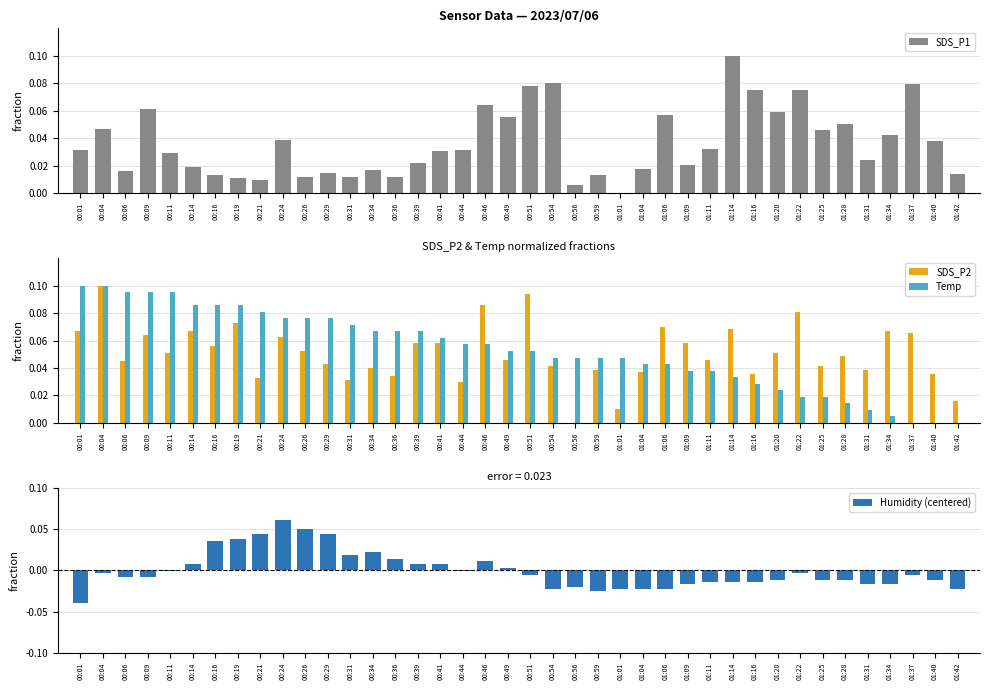

True or false: Temp has a value of 0.0 at 01:11.

True